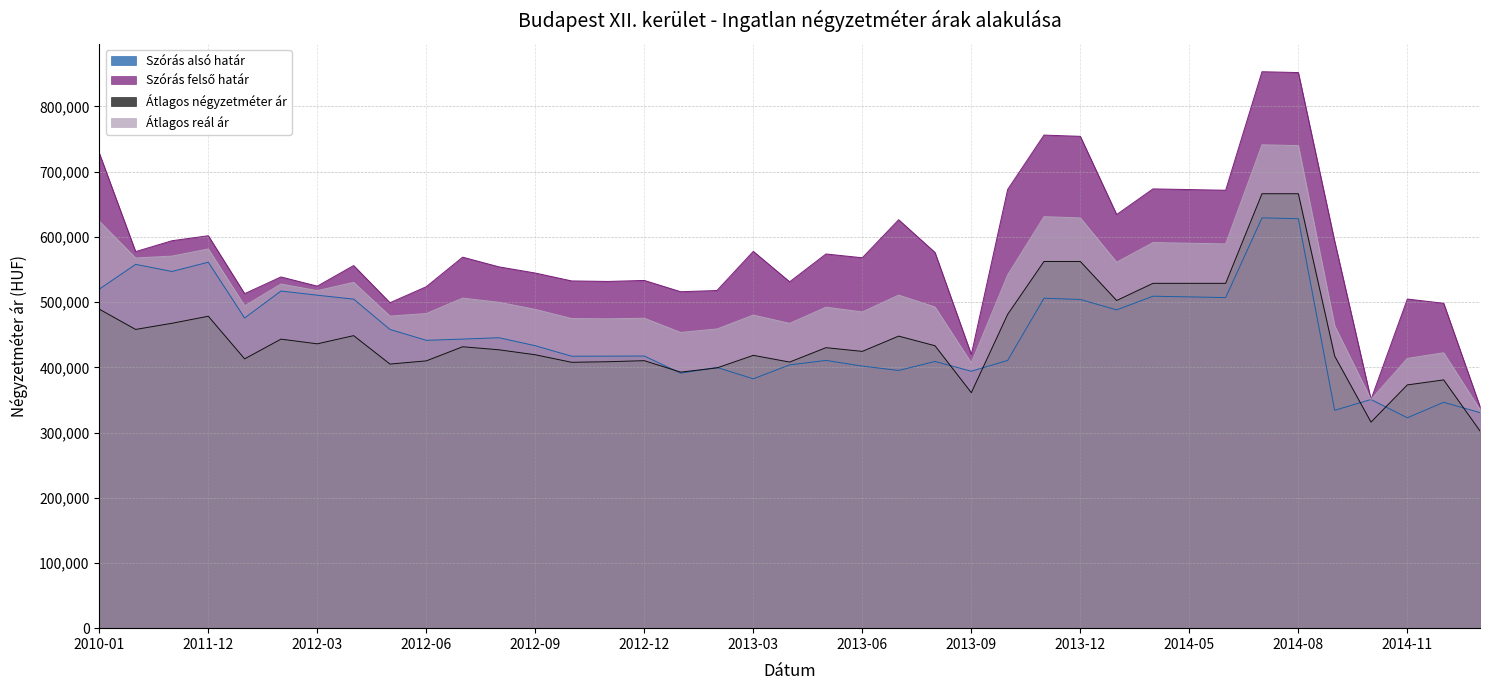

Where is Átlagos négyzetméter ár nearest to the value 484307?

2013-10